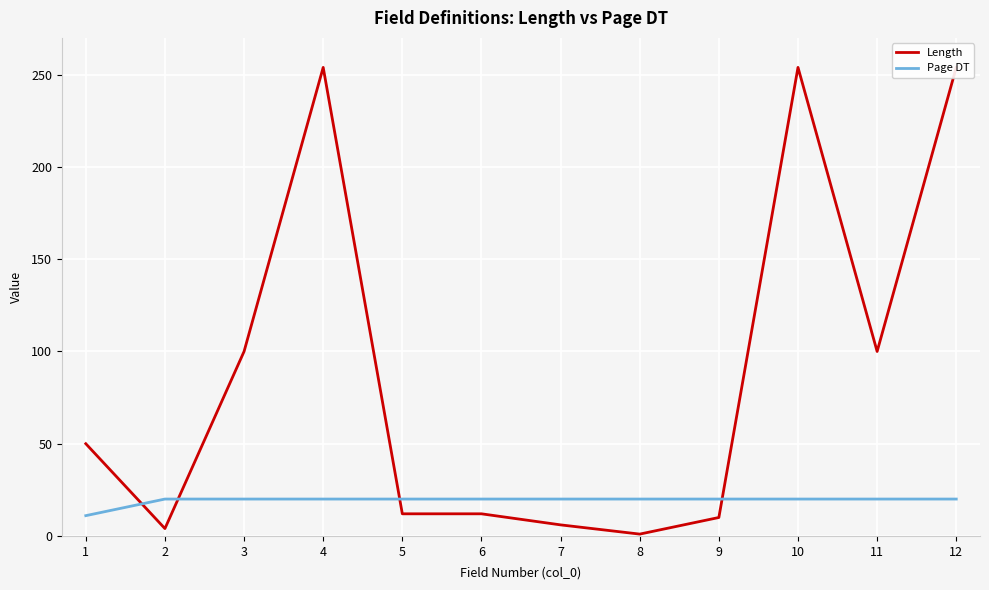

At which category is the sum across all series the highest?

4